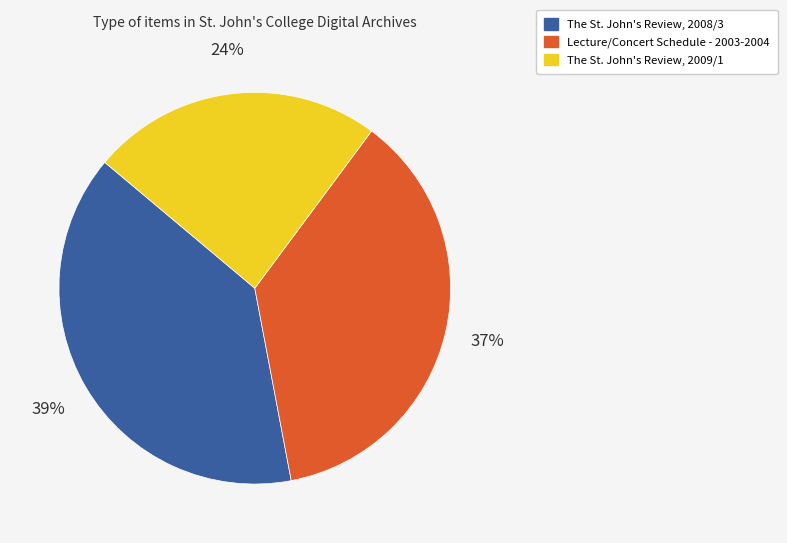

Is the sum of Lecture/Concert Schedule - 2003-2004 and The St. John's Review, 2009/1 greater than half?

Yes